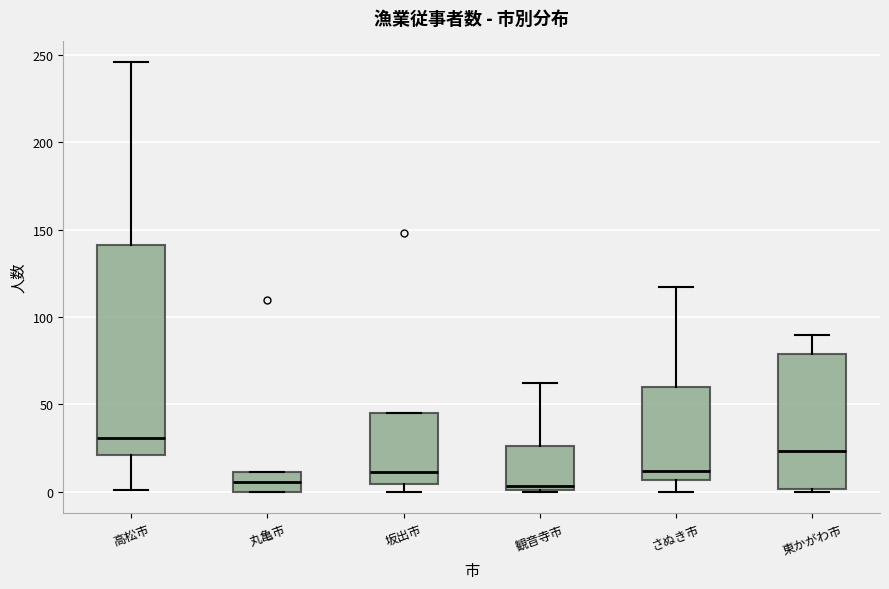

Reading left to right, transcribe this box plot: for each box, give where its median line is, the range the box spans, and where its two whiskers end, as read against the y-axis. The values are not printed on the chart, so give them approximately, as read against the axis.

高松市: median 30, box 20 to 140, whiskers 0 to 245
丸亀市: median 5, box 0 to 10, whiskers 0 to 10
坂出市: median 10, box 5 to 45, whiskers 0 to 45
観音寺市: median 5, box 0 to 25, whiskers 0 to 60
さぬき市: median 10, box 5 to 60, whiskers 0 to 115
東かがわ市: median 25, box 0 to 80, whiskers 0 (just below the box's lower edge) to 90